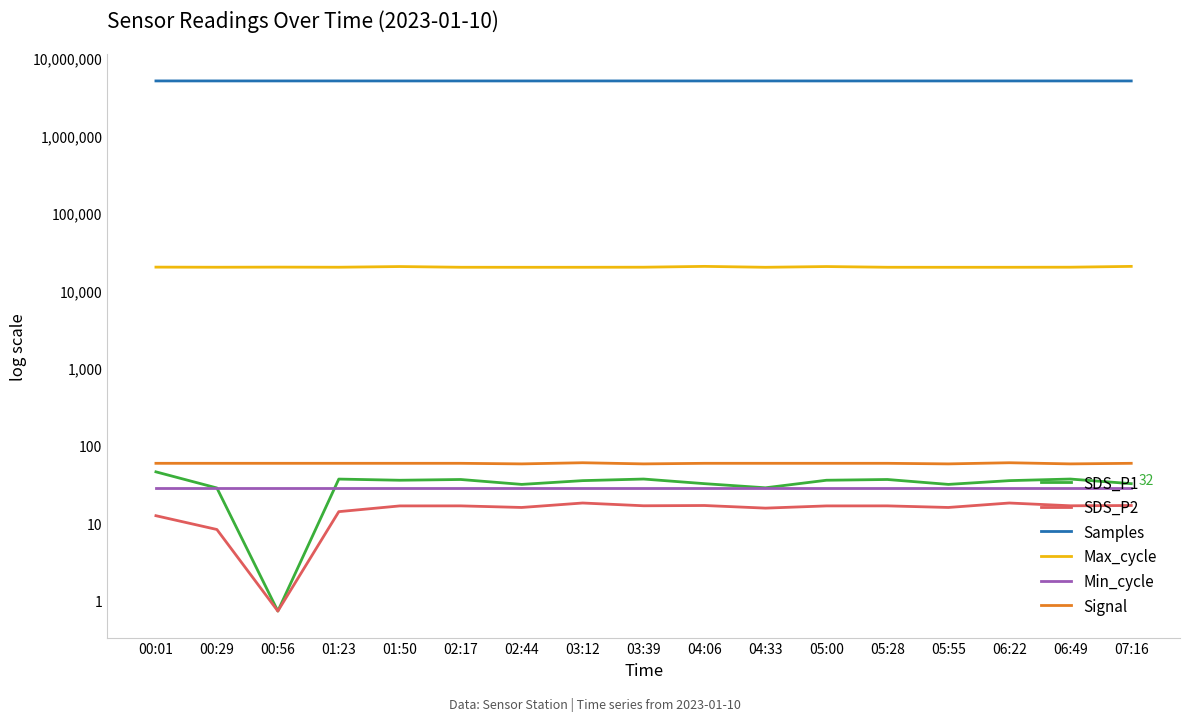

Between 00:29 and 04:06, which series saw the biggest shift?

Samples